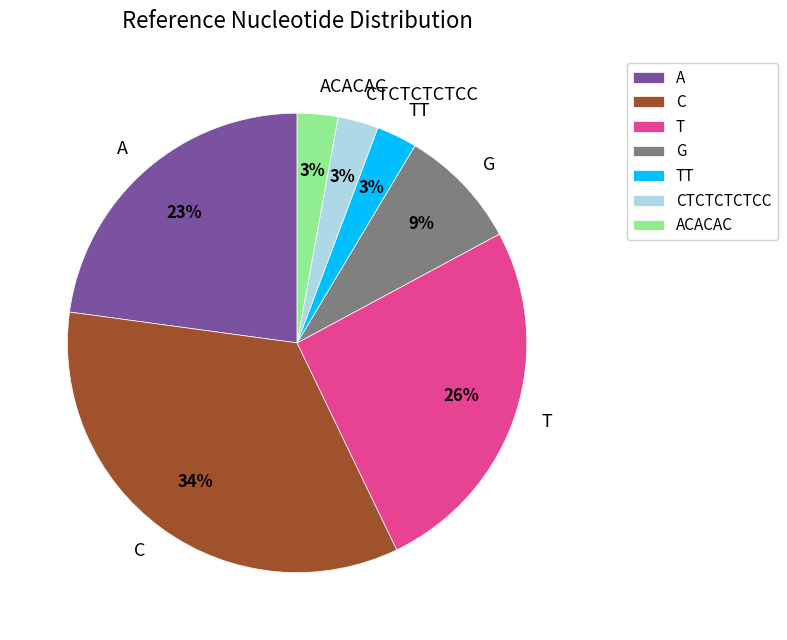

Which category has the biggest portion of the pie?

C